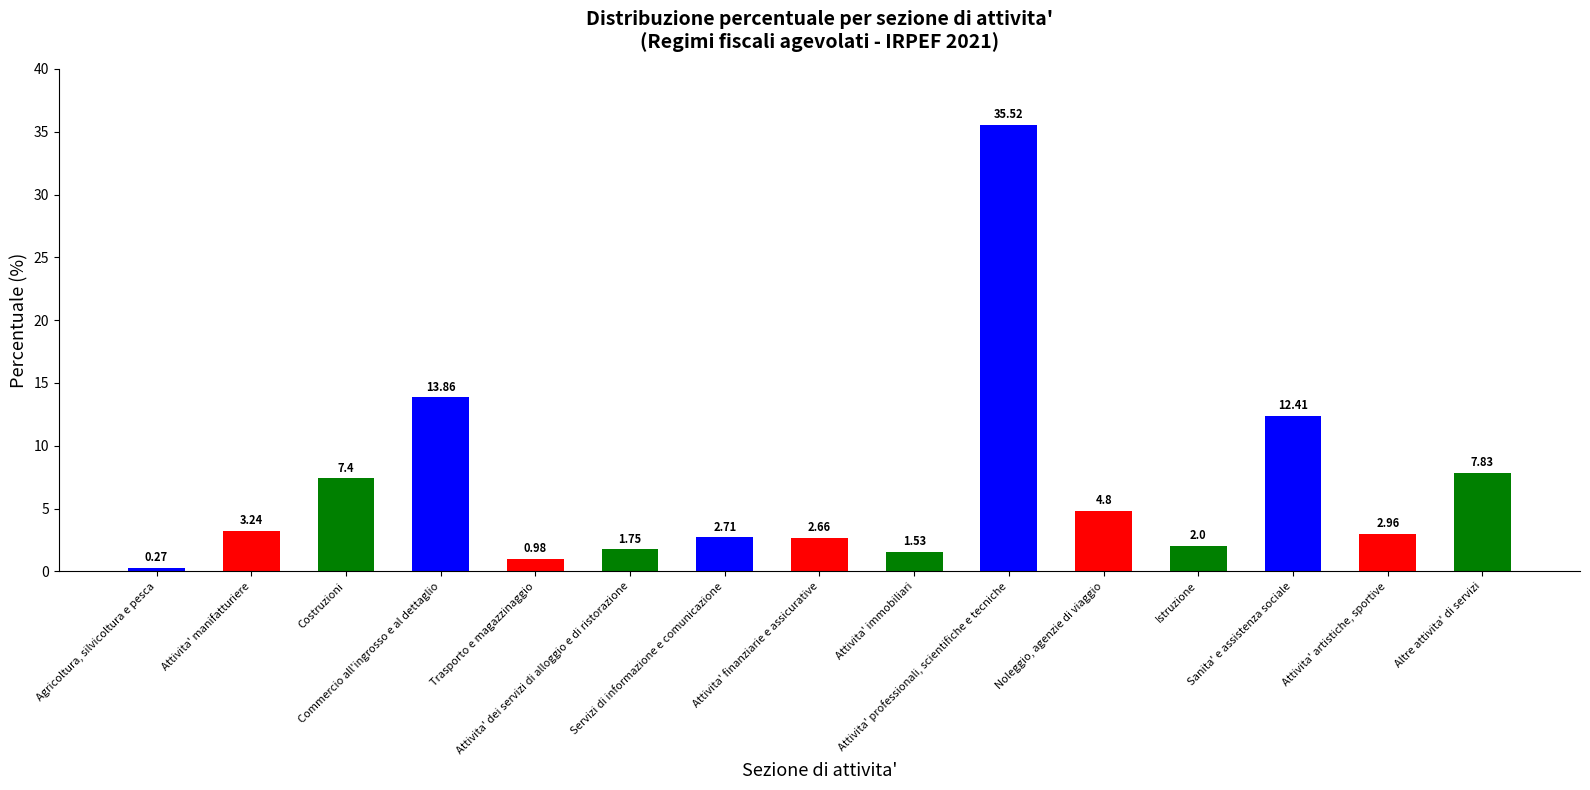

How many values are below 2?

4